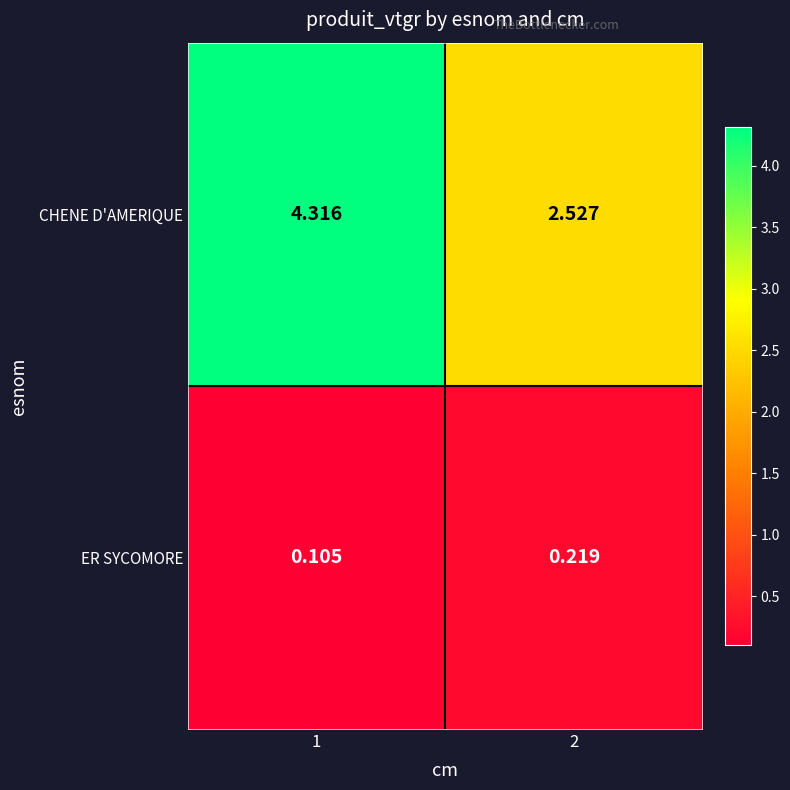

Rank the series at 2 from highest to lowest value.

CHENE D'AMERIQUE, ER SYCOMORE